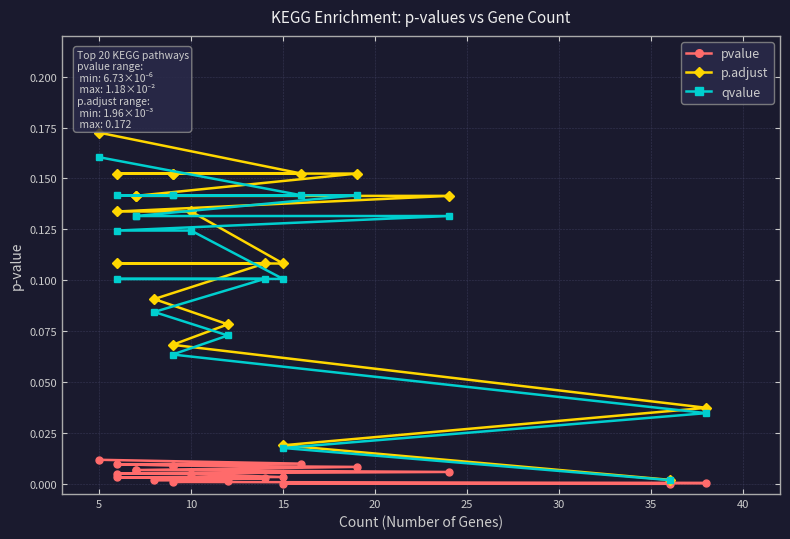

Is it true that pvalue equals 0.0 at 0?

False